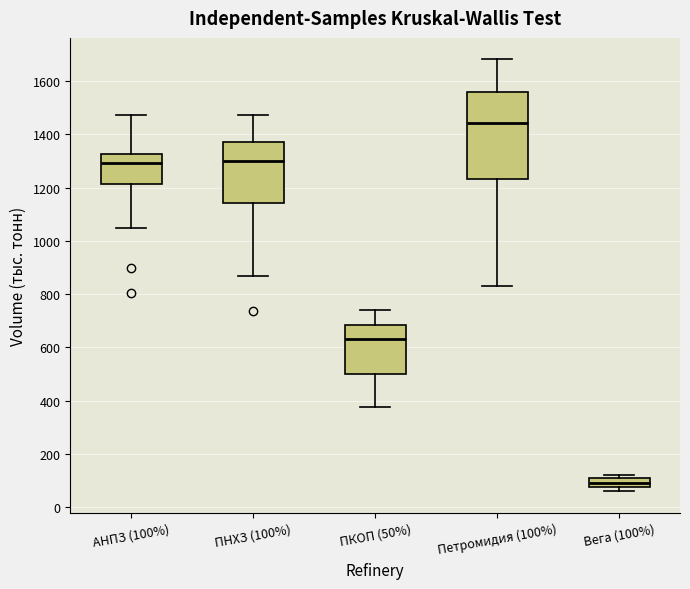

Reading left to right, transcribe this box plot: for each box, give where its median line is, the range the box spans, and where its two whiskers end, as read against the y-axis. The values are not printed on the chart, so give them approximately, as read against the axis.

АНПЗ (100%): median 1300, box 1220 to 1320, whiskers 1040 to 1480
ПНХЗ (100%): median 1300, box 1140 to 1360, whiskers 860 to 1480
ПКОП (50%): median 640, box 500 to 680, whiskers 380 to 740
Петромидия (100%): median 1440, box 1240 to 1560, whiskers 840 to 1680
Вега (100%): median 100, box 80 to 120, whiskers 60 to 120 (just above the box's upper edge)